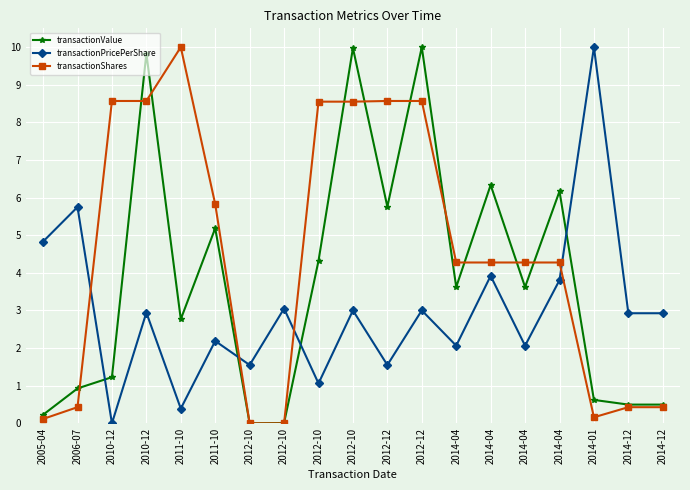

What is the value of the transactionValue point at the 2nd from the left?

0.9